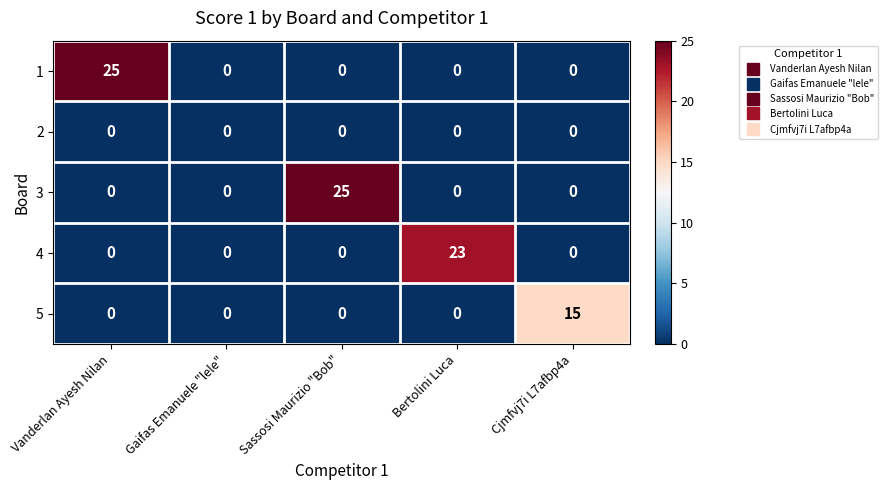

The 5 series shows -7 at Bertolini Luca. True or false?

False